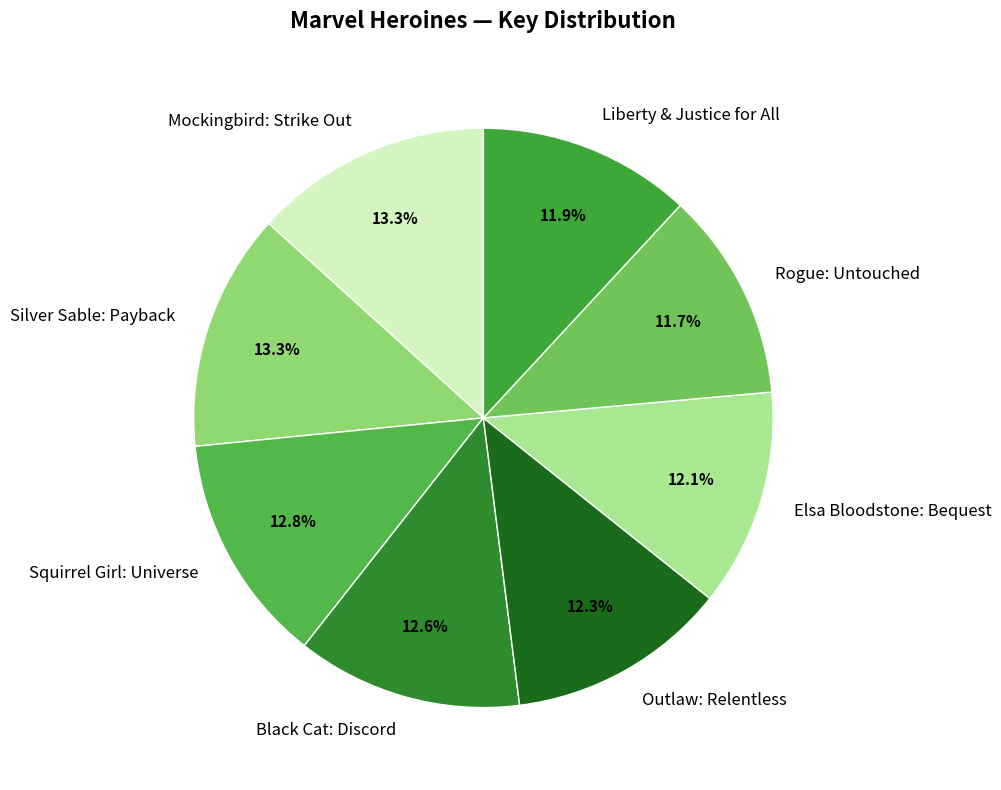

How many segments does this pie chart have?

8